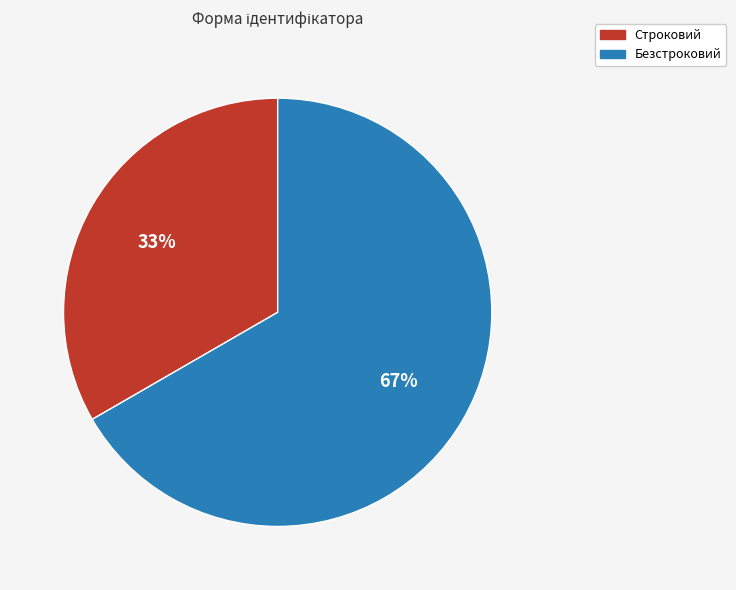

Does any single category account for the majority?

Yes